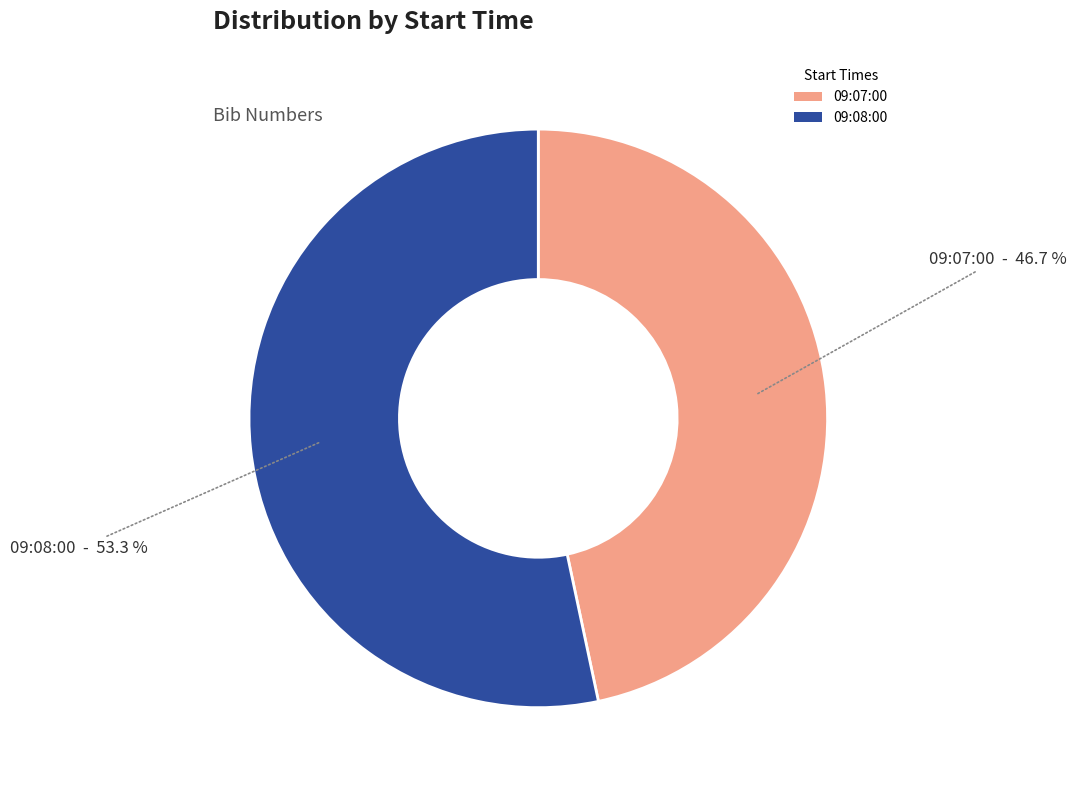

Which category has the biggest portion of the pie?

09:08:00